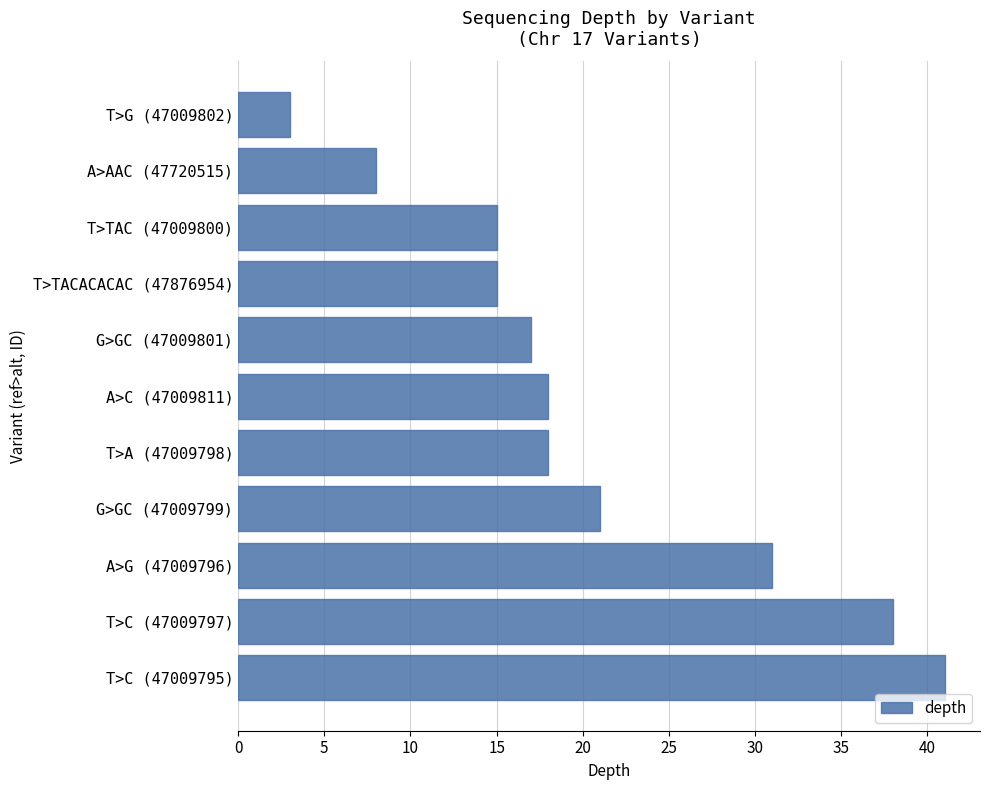

The value at T>C (47009797) is 17. True or false?

False